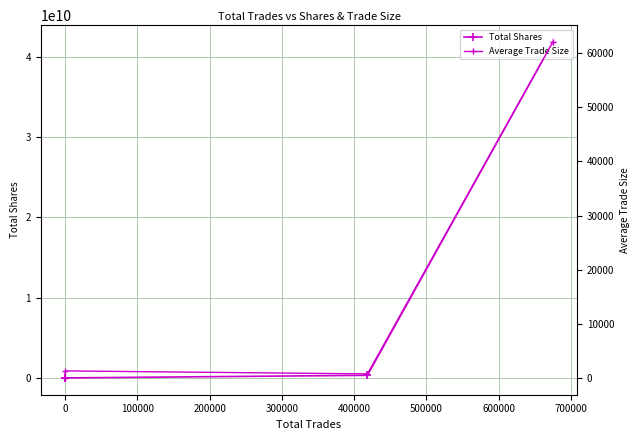

The Average Trade Size series shows 41 at 200000. True or false?

False